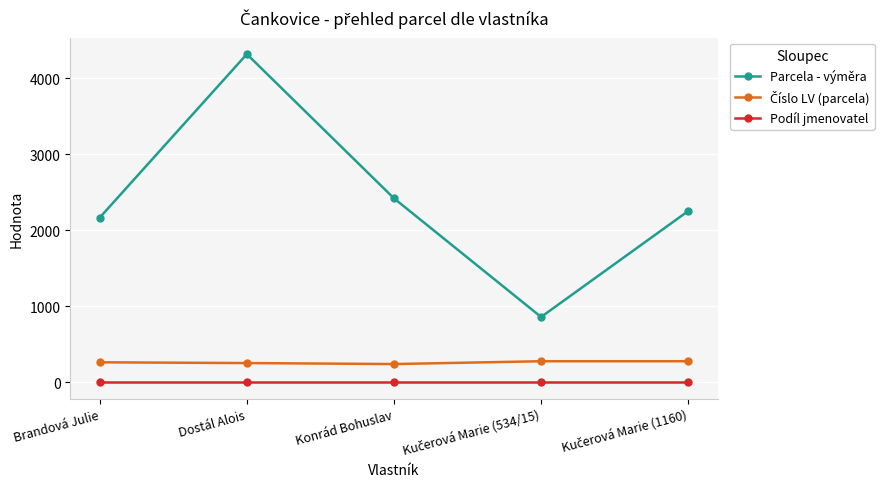

At how many categories does at least one series exceed 3282?

1